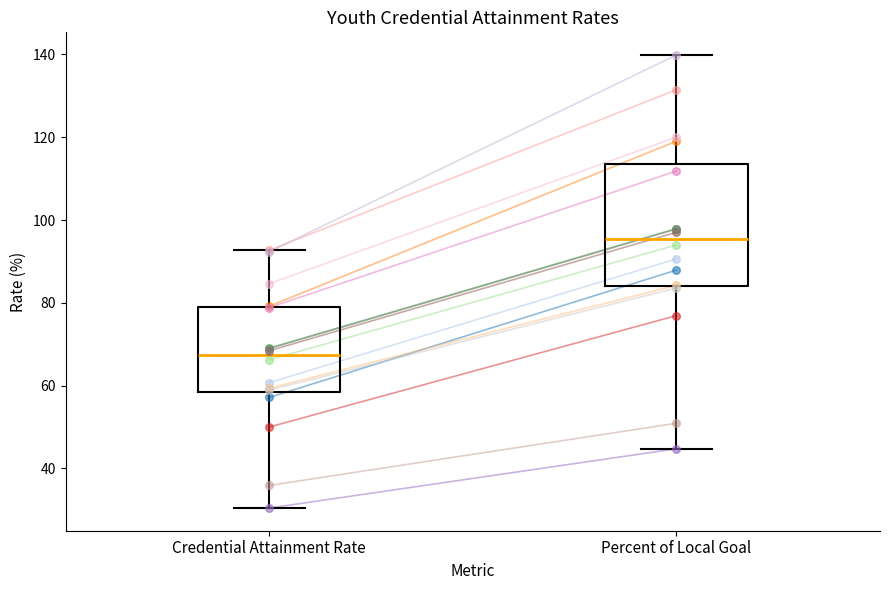

Reading left to right, transcribe this box plot: for each box, give where its median line is, the range the box spans, and where its two whiskers end, as read against the y-axis. The values are not printed on the chart, so give them approximately, as read against the axis.

Credential Attainment Rate: median 68, box 58 to 78, whiskers 30 to 92
Percent of Local Goal: median 96, box 84 to 114, whiskers 44 to 140